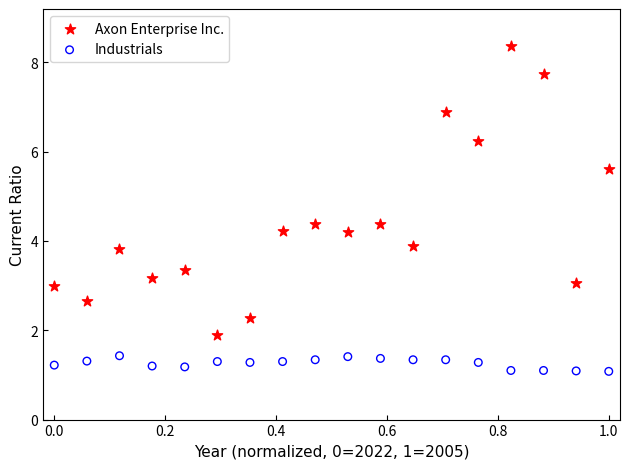

Which series has the widest spread of Y values?

Axon Enterprise Inc.